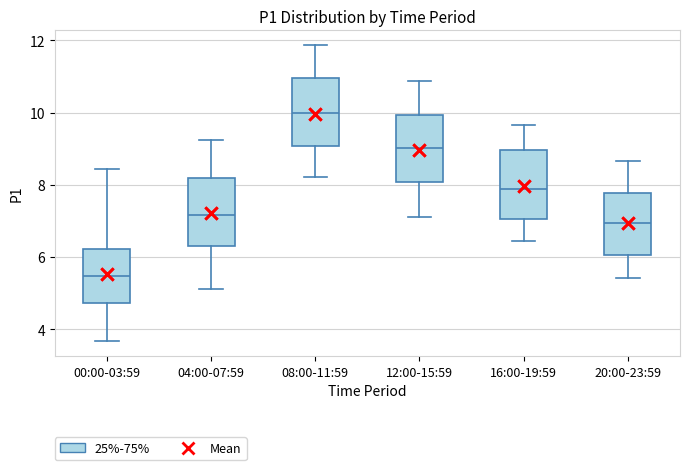

Reading left to right, read every box against the y-axis: the position of its median line, the range the box covers, and the ends of its whiskers. The values are not printed on the chart, so give them approximately, as read against the axis.

00:00-03:59: median 5.4, box 4.8 to 6.2, whiskers 3.6 to 8.4
04:00-07:59: median 7.2, box 6.4 to 8.2, whiskers 5.2 to 9.2
08:00-11:59: median 10.0, box 9.0 to 11.0, whiskers 8.2 to 11.8
12:00-15:59: median 9.0, box 8.0 to 10.0, whiskers 7.2 to 10.8
16:00-19:59: median 7.8, box 7.0 to 9.0, whiskers 6.4 to 9.6
20:00-23:59: median 7.0, box 6.0 to 7.8, whiskers 5.4 to 8.6